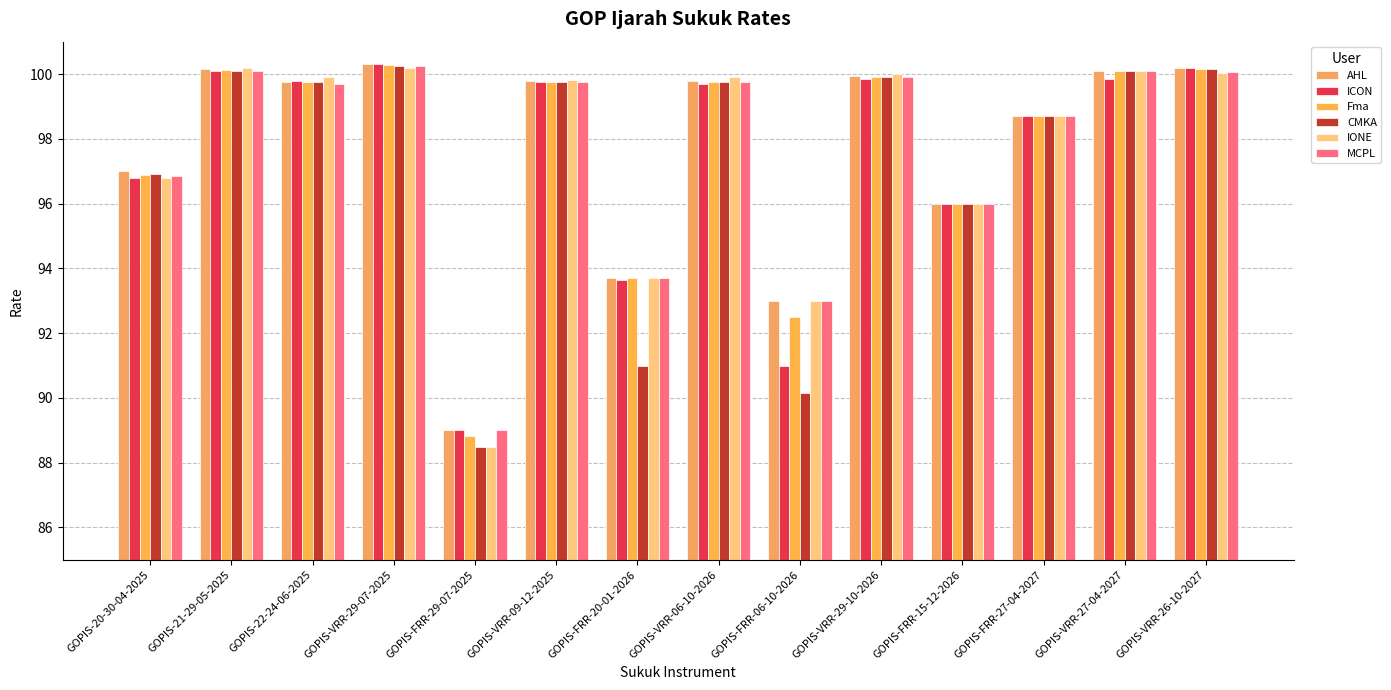

What is the label of the 13th bar from the left?

GOPIS-VRR-27-04-2027